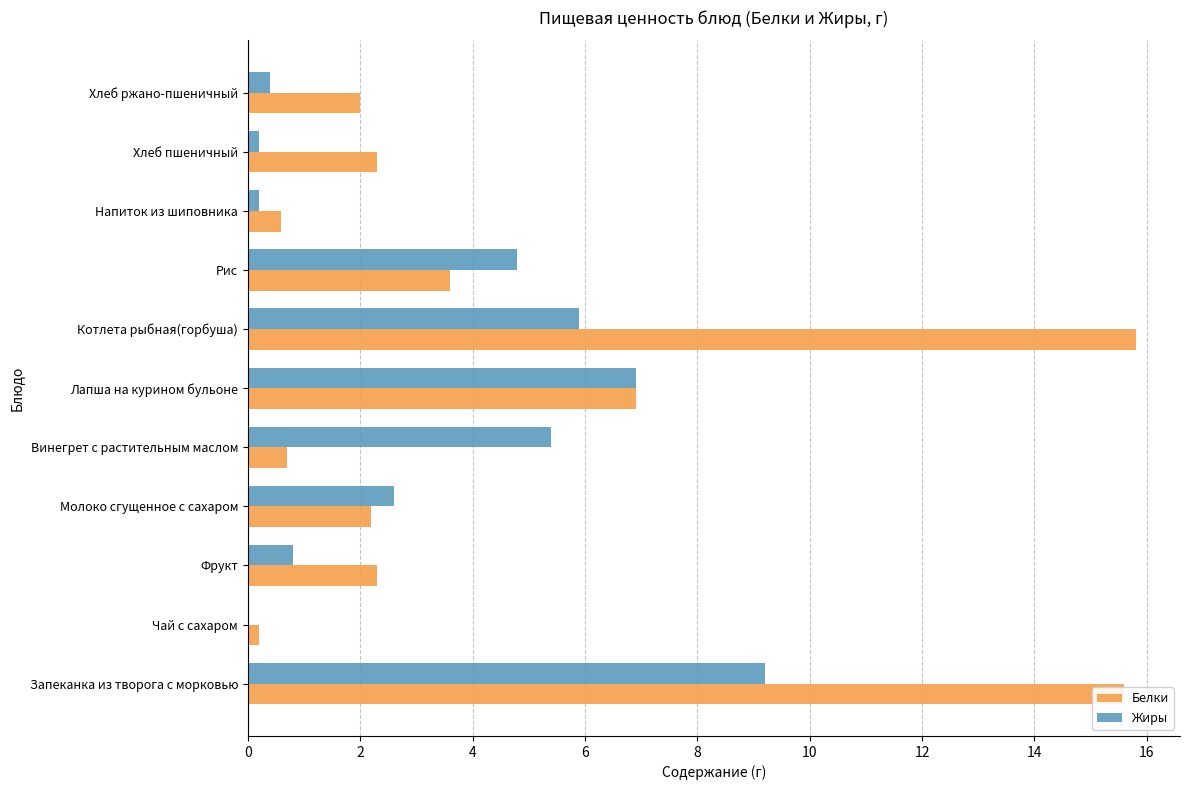

Is it true that Белки equals 1.0 at Хлеб пшеничный?

False